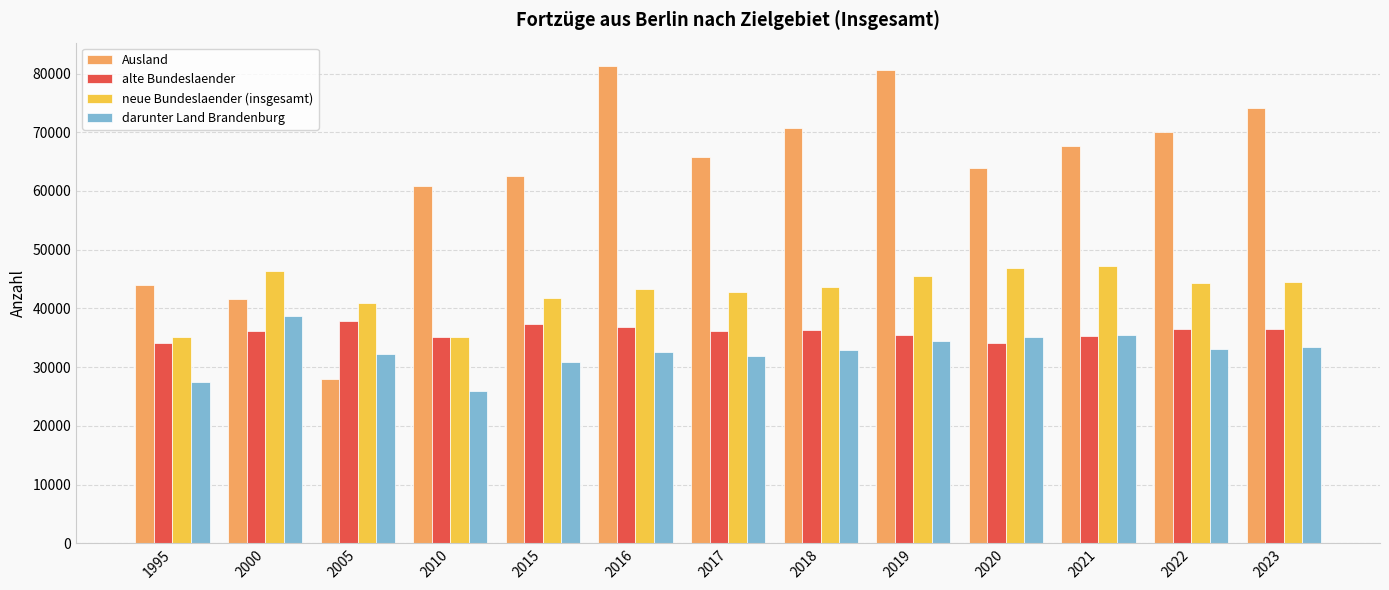

List the labels in order of Ausland value, smallest first.

2005, 2000, 1995, 2010, 2015, 2020, 2017, 2021, 2022, 2018, 2023, 2019, 2016